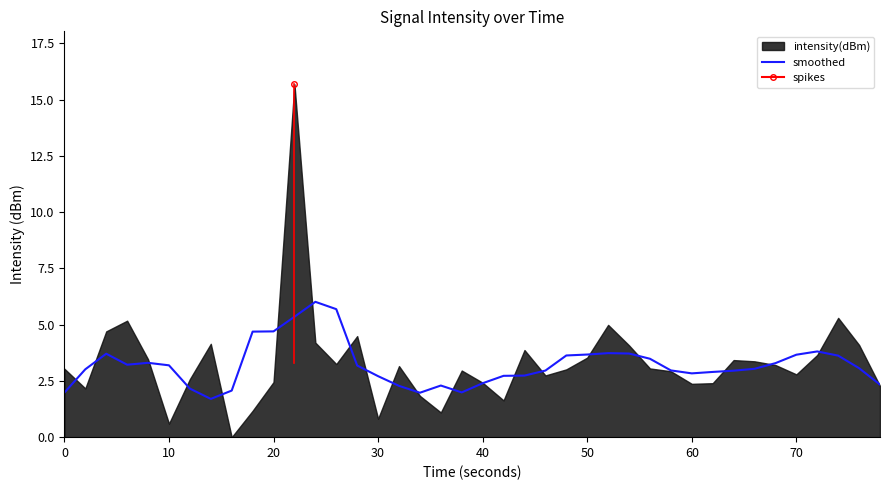

What is the maximum value for smoothed?

6.0